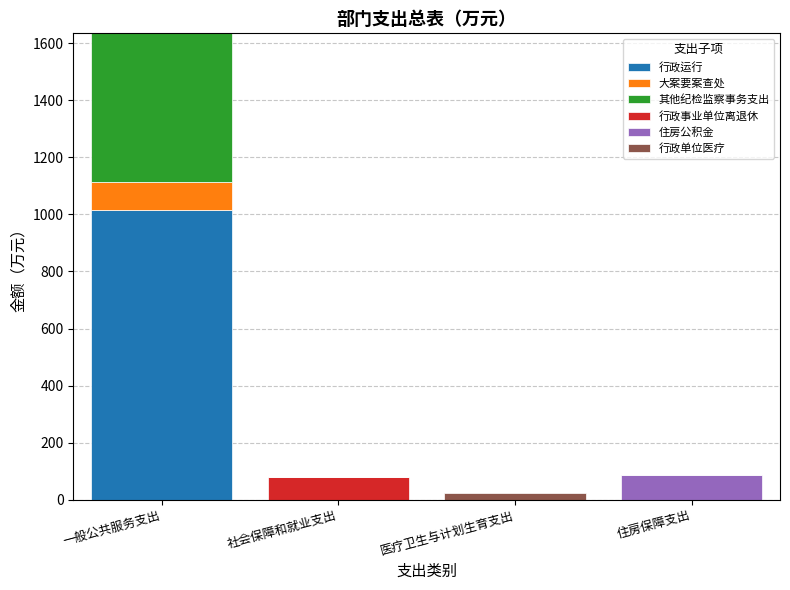

What is the sum of all 行政运行 values?

1014.4